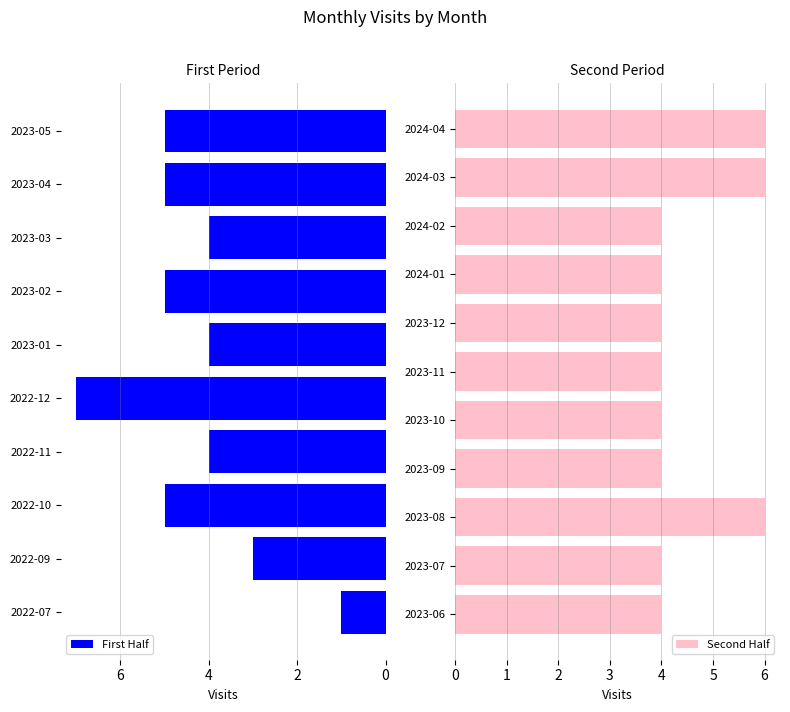

How many categories are shown in the chart?

21